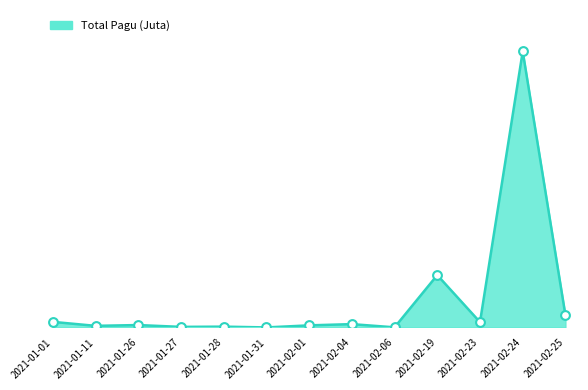

Between 2021-02-19 and 2021-02-01, which is larger?

2021-02-19